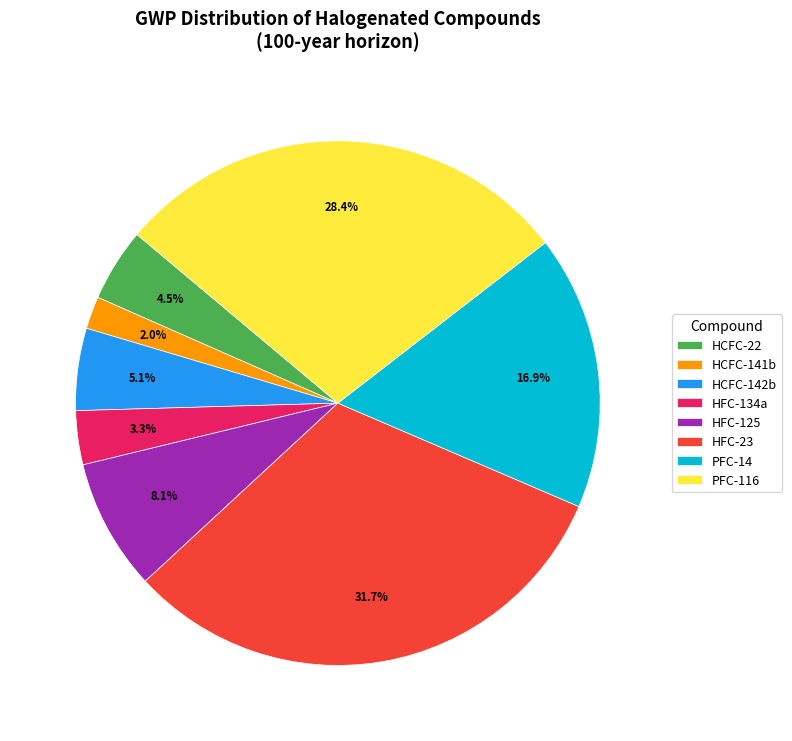

To the nearest percent, what percentage of the pie is HCFC-142b?

5%